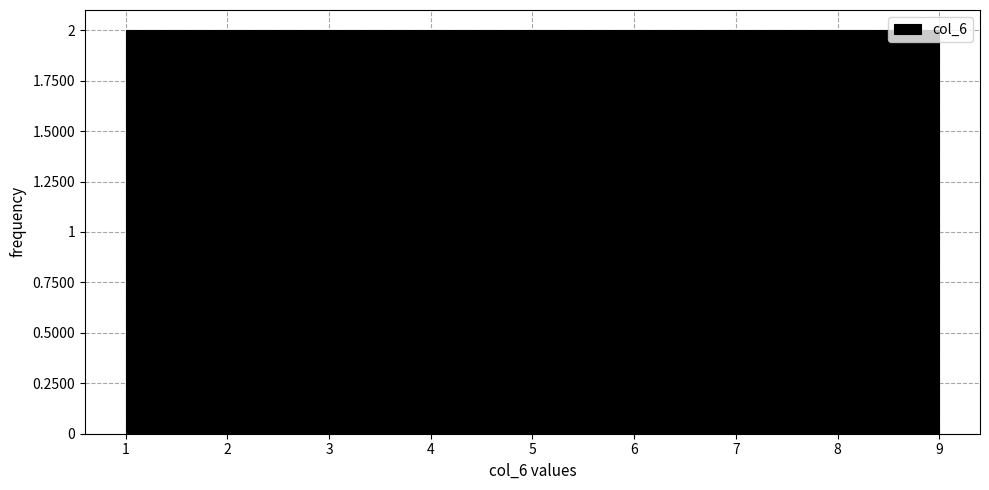

Reading left to right, list every bar in this chart as the range it spans on the x-axis followed by its height. Neither the bar edges nor the heights are printed on the chart, so give them approximately, as read against the axes.

1.0 to 1.9: 2
1.9 to 2.8: 2
2.8 to 3.7: 2
3.7 to 4.6: 2
4.6 to 5.4: 2
5.4 to 6.3: 2
6.3 to 7.2: 2
7.2 to 8.1: 2
8.1 to 9.0: 2